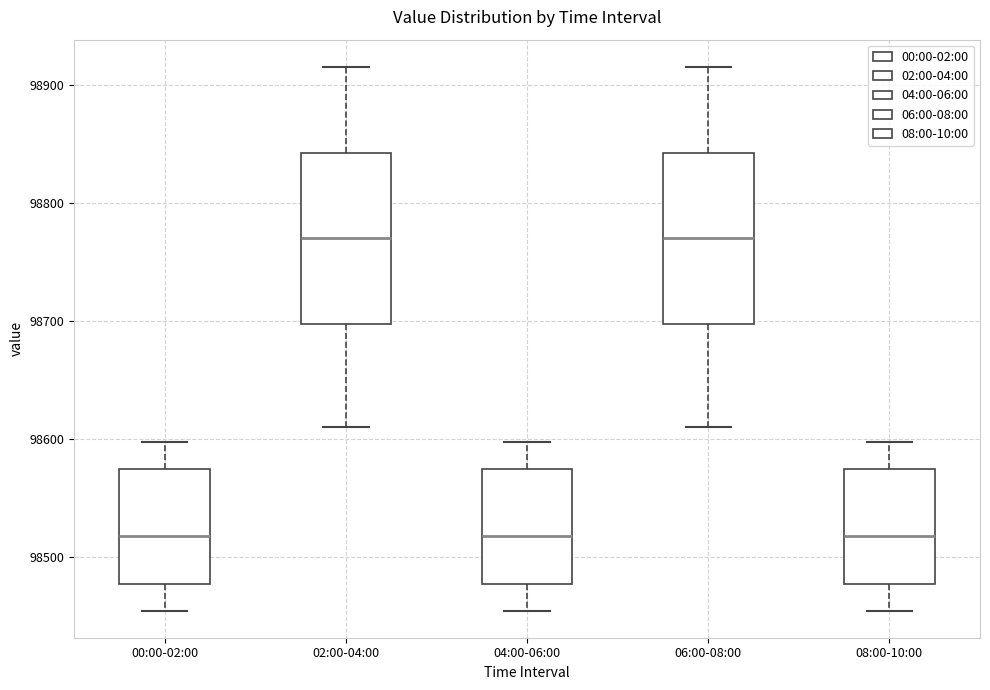

Reading left to right, transcribe this box plot: for each box, give where its median line is, the range the box spans, and where its two whiskers end, as read against the y-axis. The values are not printed on the chart, so give them approximately, as read against the axis.

00:00-02:00: median 98520, box 98480 to 98570, whiskers 98460 to 98600
02:00-04:00: median 98770, box 98700 to 98840, whiskers 98610 to 98920
04:00-06:00: median 98520, box 98480 to 98570, whiskers 98460 to 98600
06:00-08:00: median 98770, box 98700 to 98840, whiskers 98610 to 98920
08:00-10:00: median 98520, box 98480 to 98570, whiskers 98460 to 98600